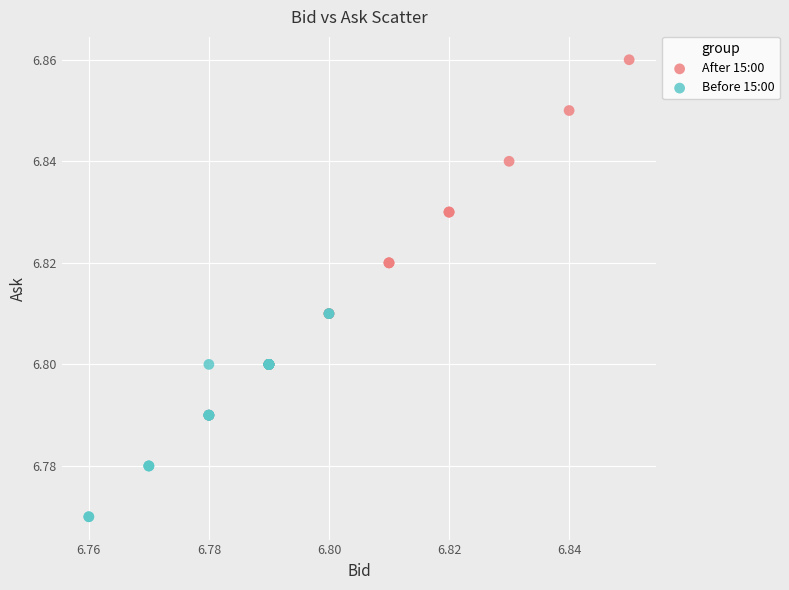

Which series has the widest spread of Y values?

After 15:00